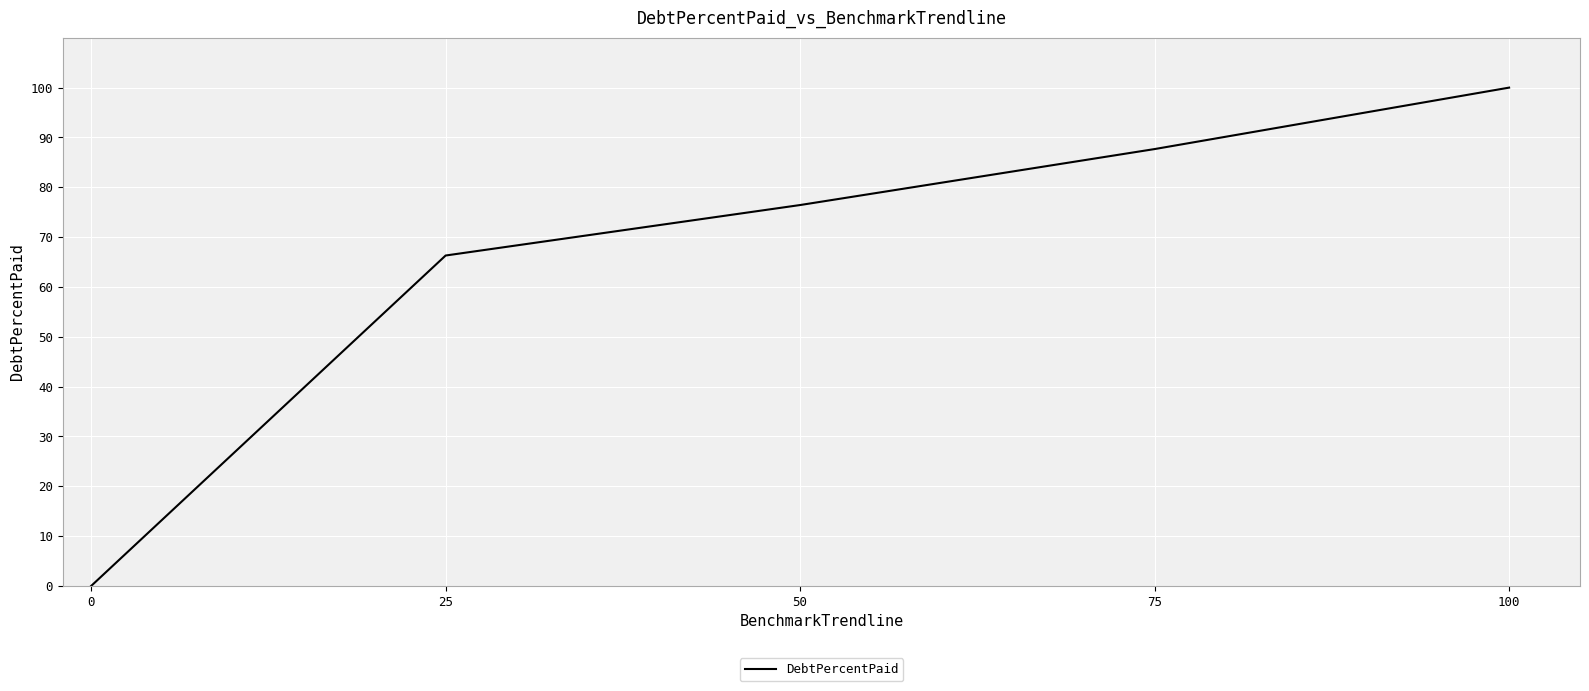

Approximately how many times larger is the value at 50 compared to 75?

0.9